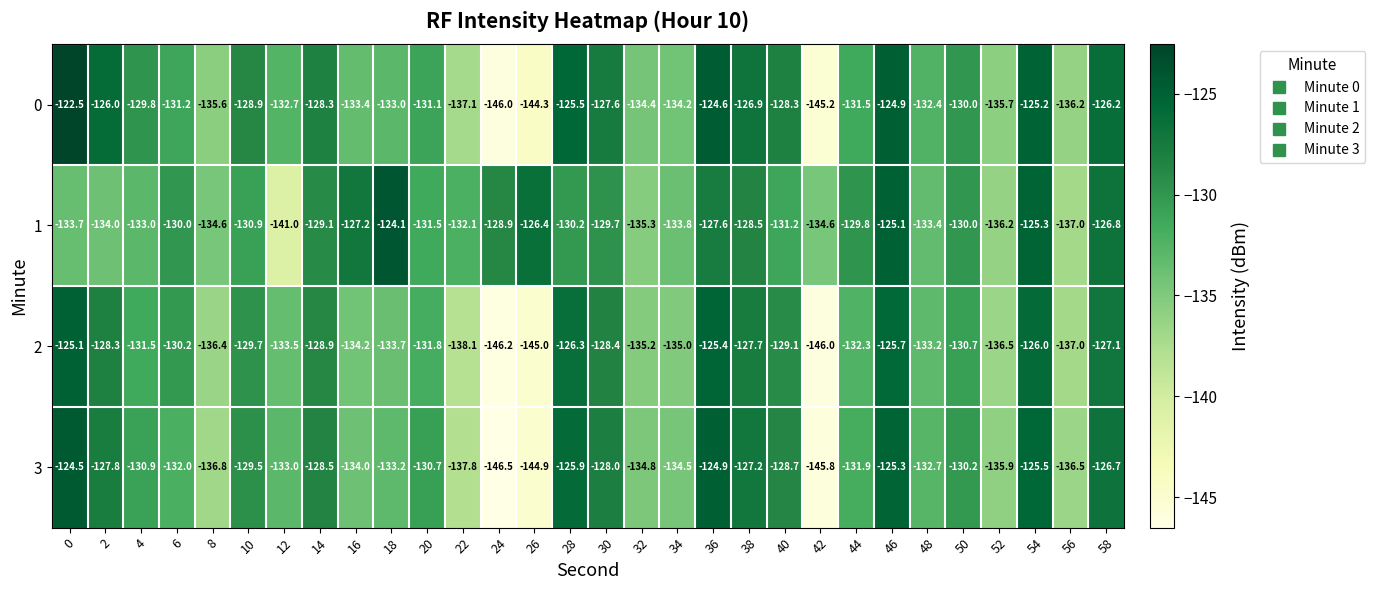

Rank the series at 30 from highest to lowest value.

0, 3, 2, 1